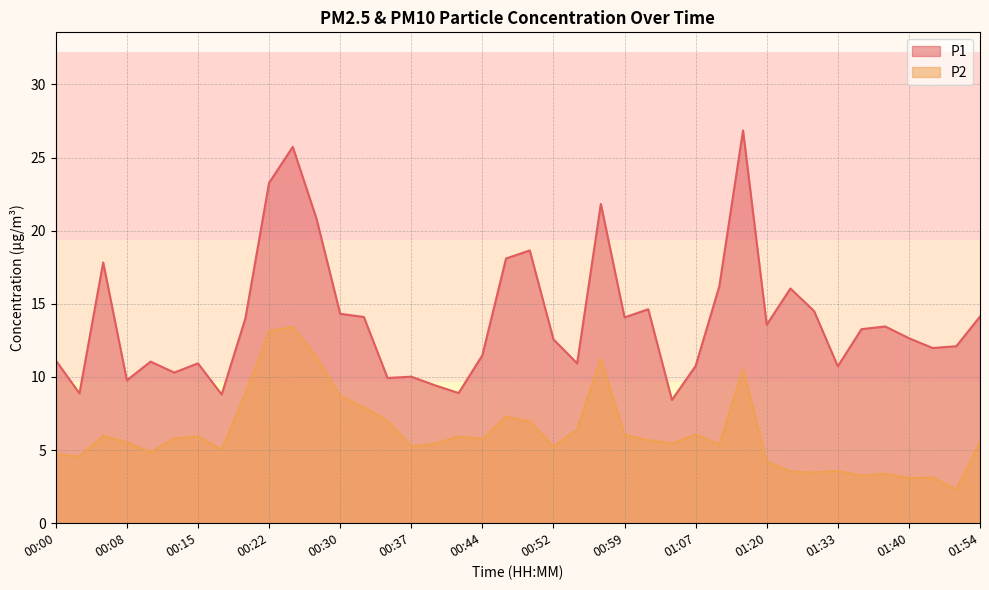

True or false: P2 and P1 intersect in this chart.

False